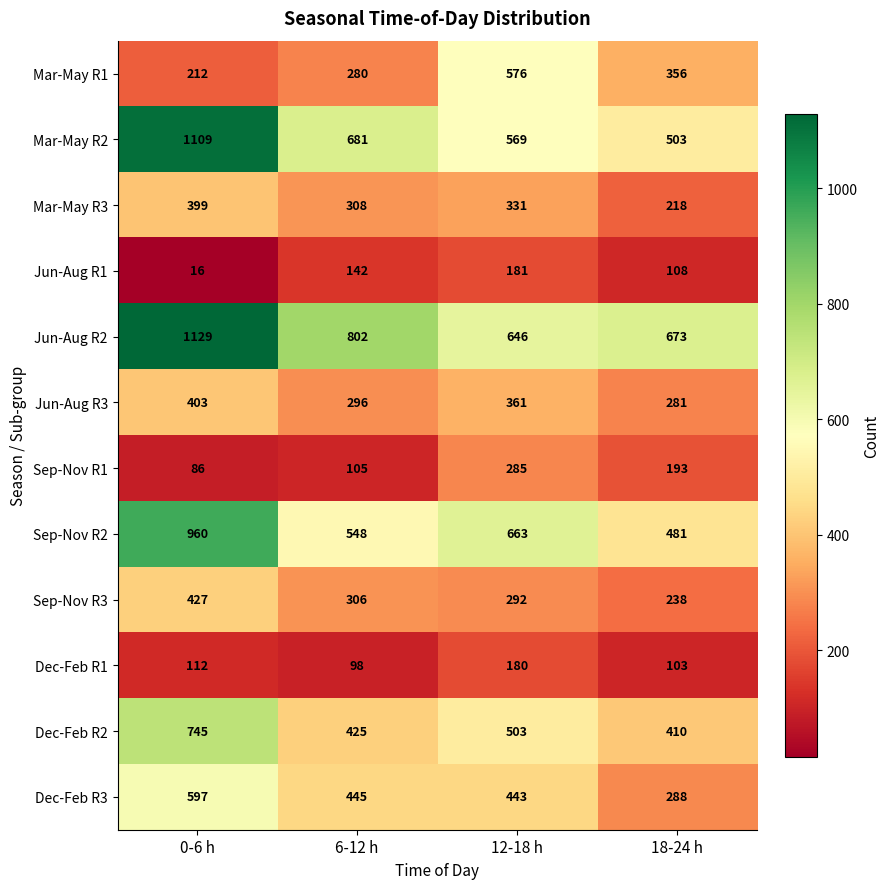

What is the lowest value of the Jun-Aug R3 series?

281